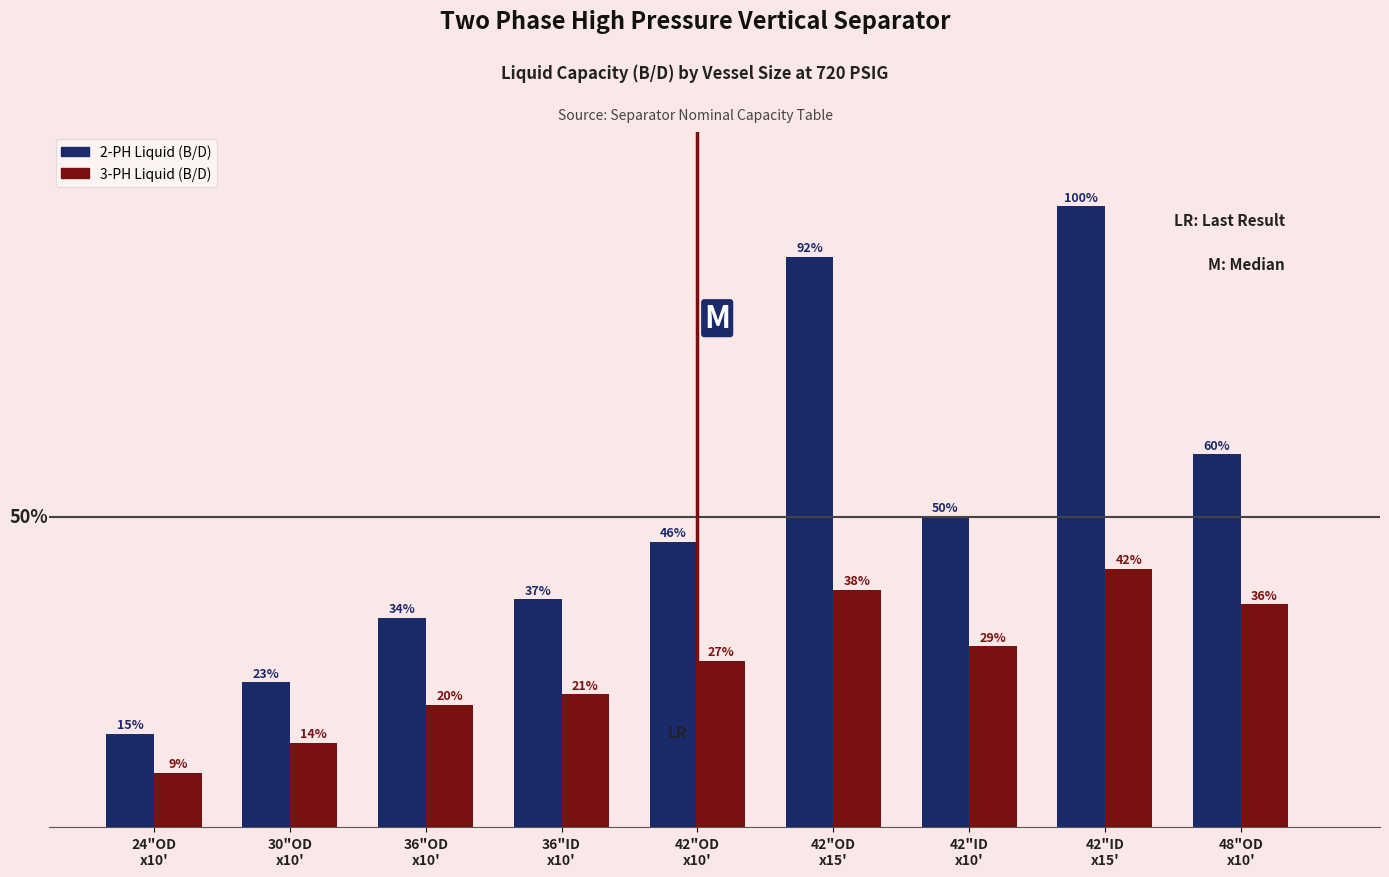

The value of 2-PH Liquid (B/D) at 42"ID
x10' is 4930. True or false?

True